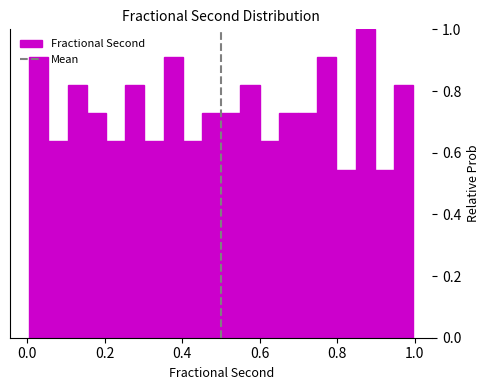

Around what value on the x-axis is the tallest bar? Give the approximate position of its centre, as read against the axis.

0.88